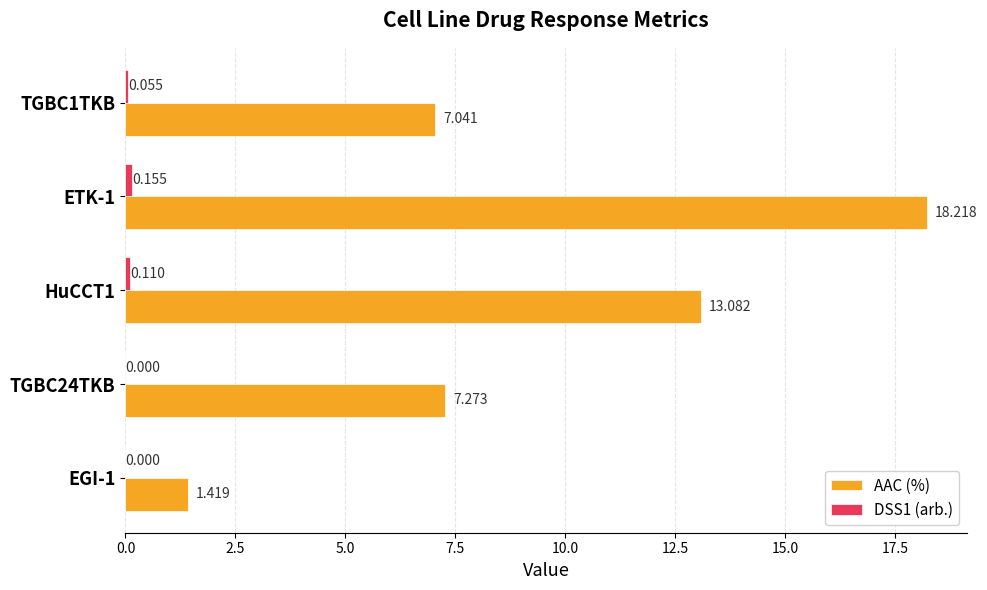

Count the number of categories in the chart.

5